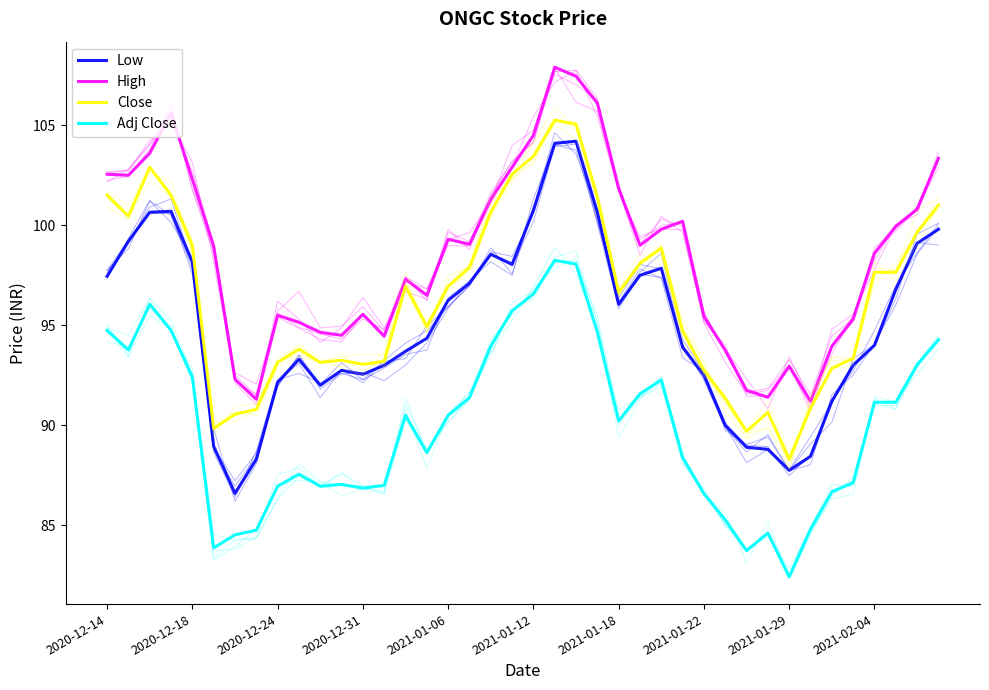

How many interior local valleys does the Adj Close series have?

8